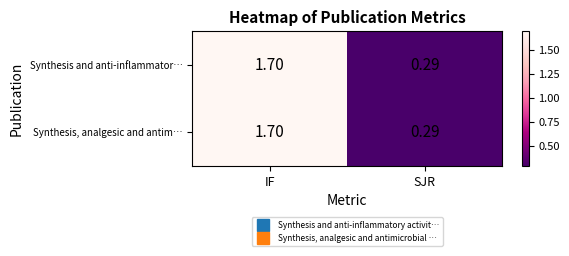

Rank the categories by Synthesis, analgesic and antim… value from highest to lowest.

IF, SJR